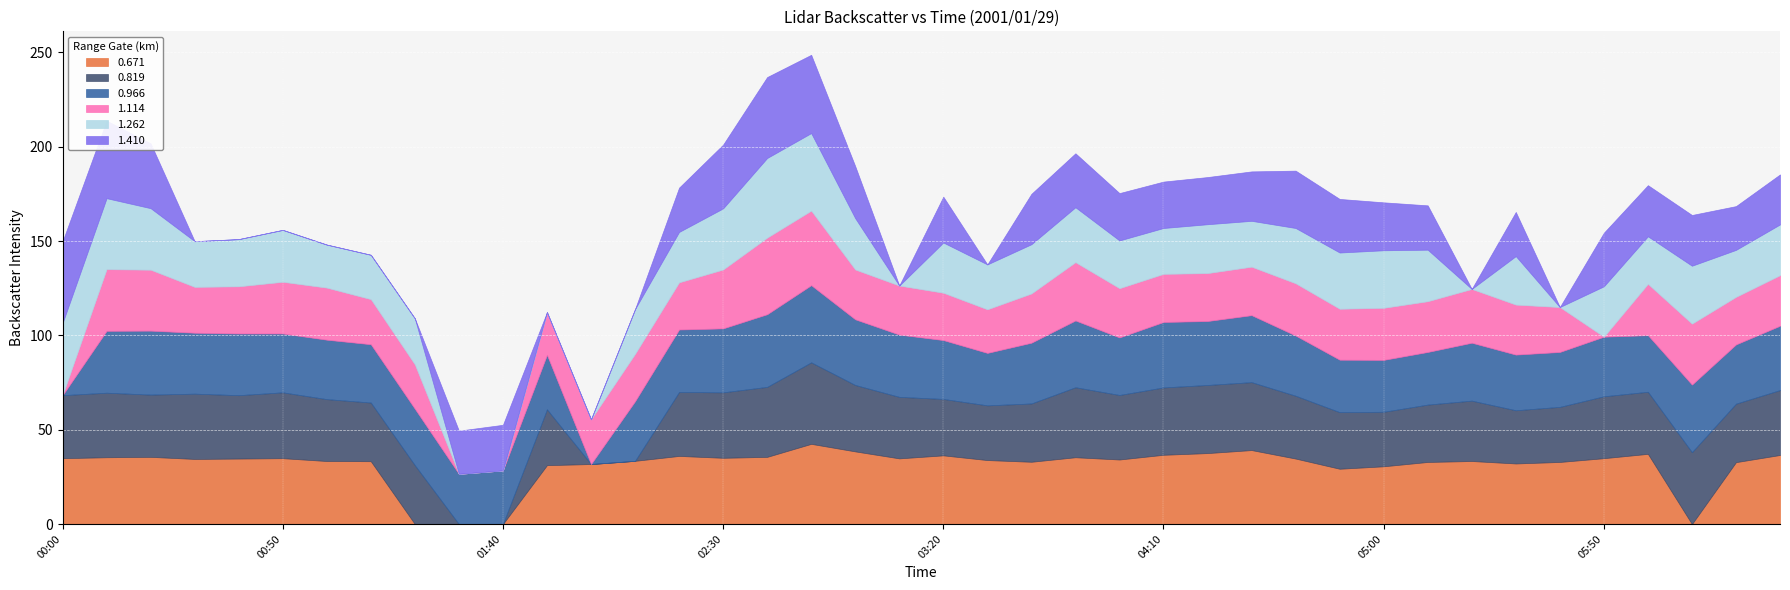

What is the difference between the maximum and second lowest values in the 0.671 series?

42.5